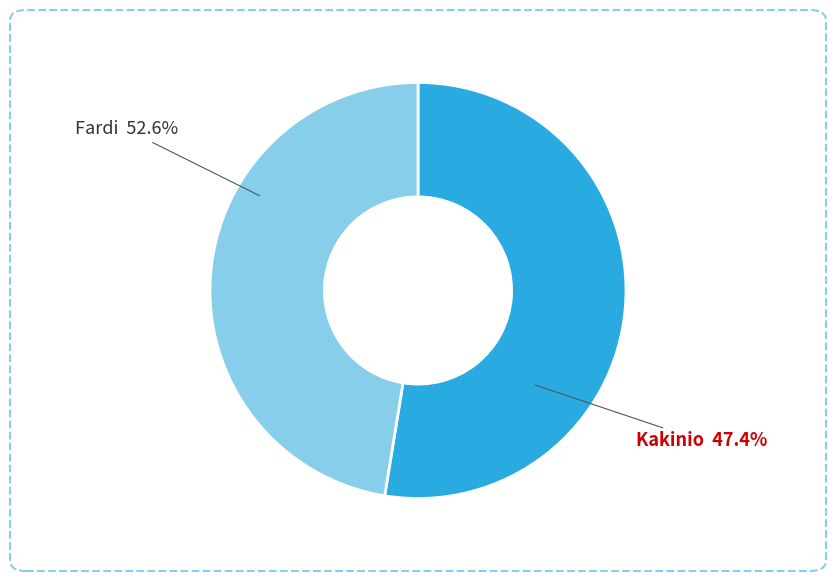

To the nearest percent, what is the combined percentage of Kakinio and Fardi?

100%